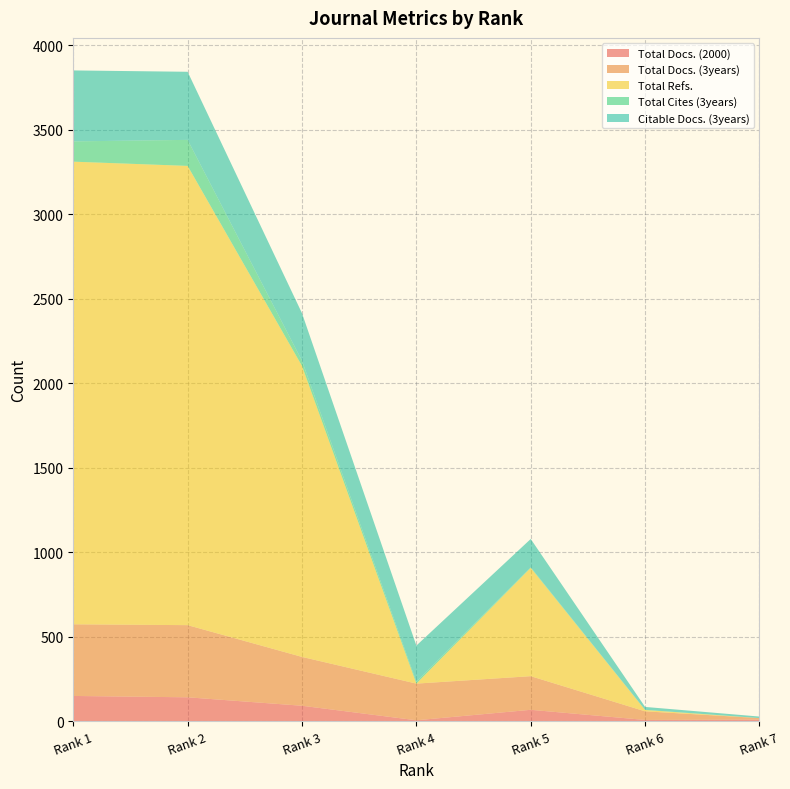

Reading left to right, extract all data points from this chart.

Total Docs. (2000): 149	141	91	5	67	7	9
Total Docs. (3years): 424	427	289	217	199	51	9
Total Refs.: 2738	2718	1722	0	641	8	0
Total Cites (3years): 120	154	31	11	4	1	0
Citable Docs. (3years): 420	403	281	214	167	17	9